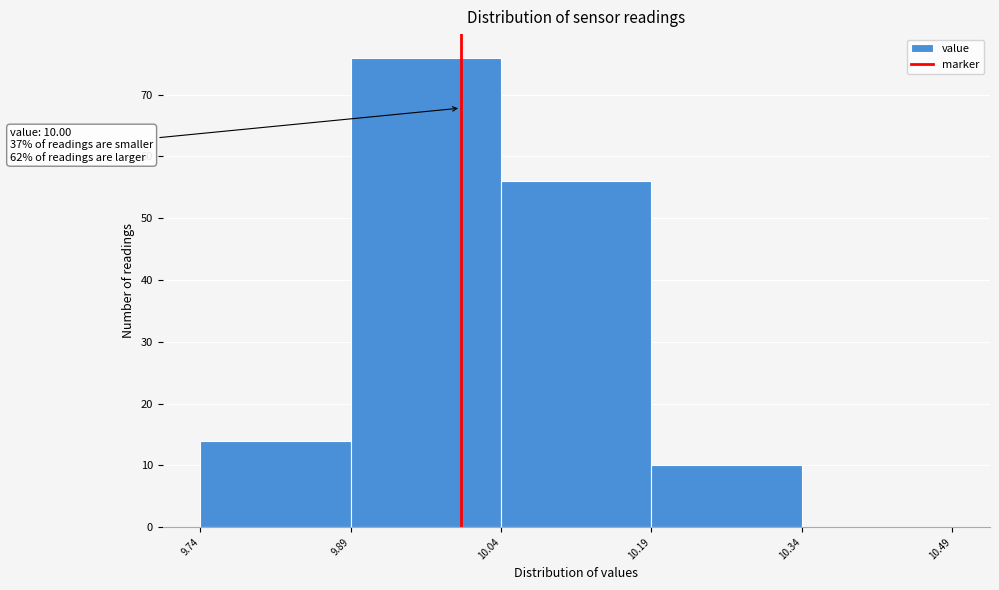

Which range on the x-axis has the tallest bar?

9.89 to 10.04